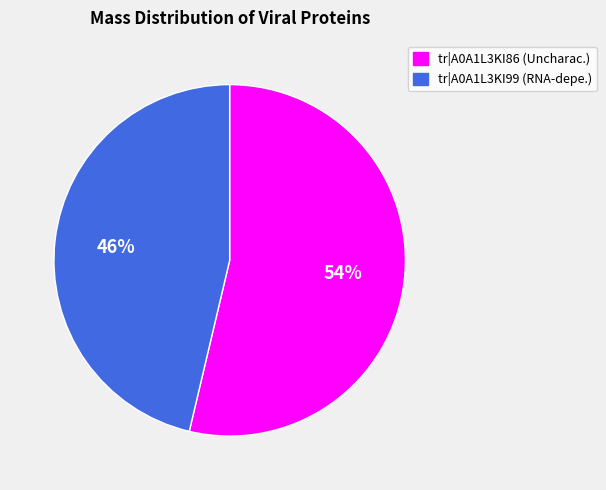

Does any single category account for the majority?

Yes